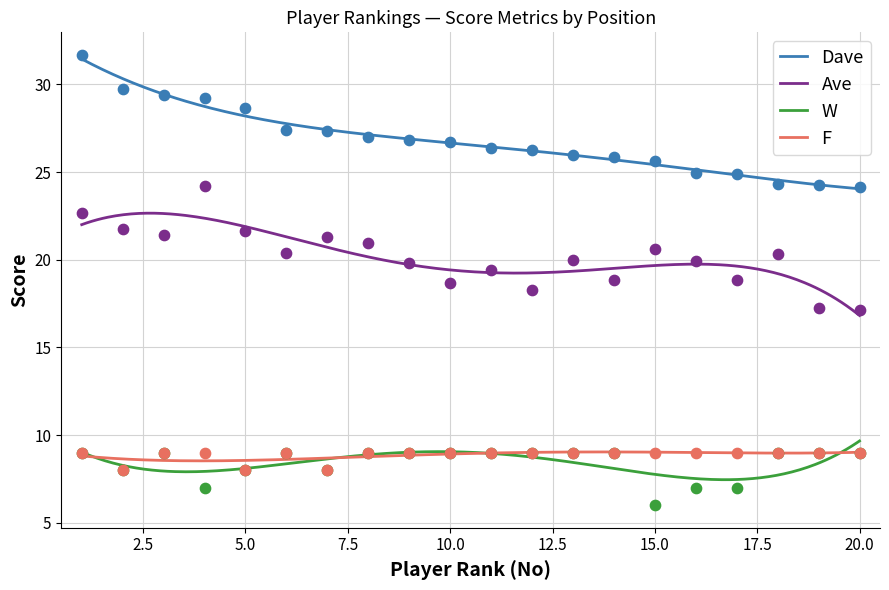

Which series has the widest spread of Y values?

Dave